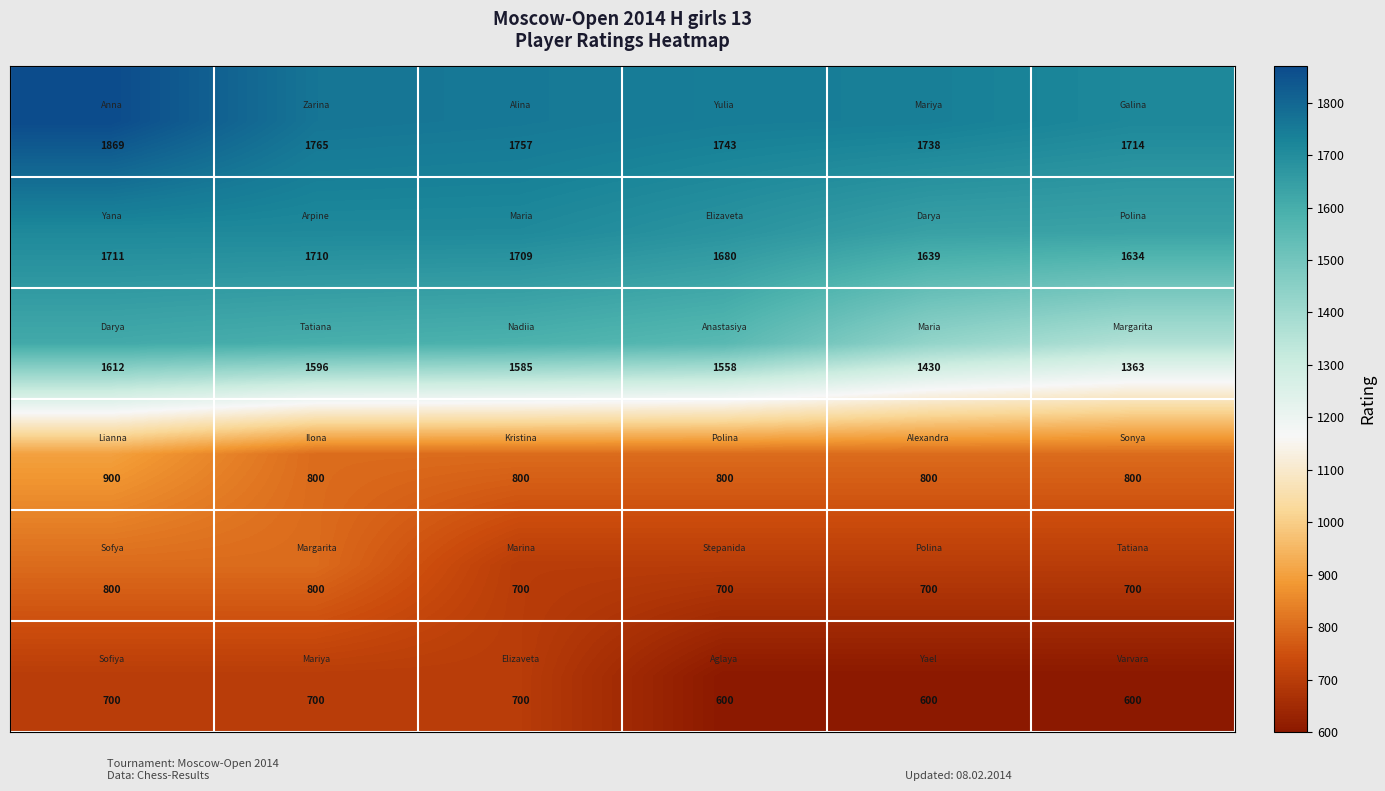

What is the maximum value shown in the chart?

1869